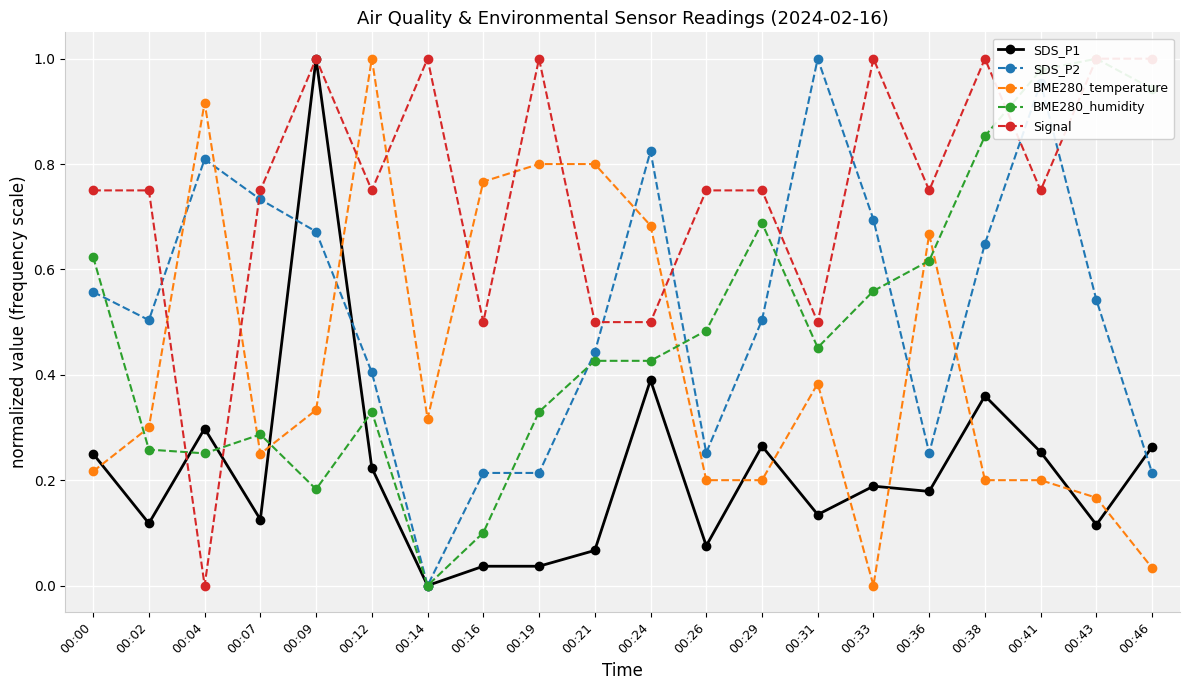

What is the spread (max minus min) of values at 00:43?

0.9